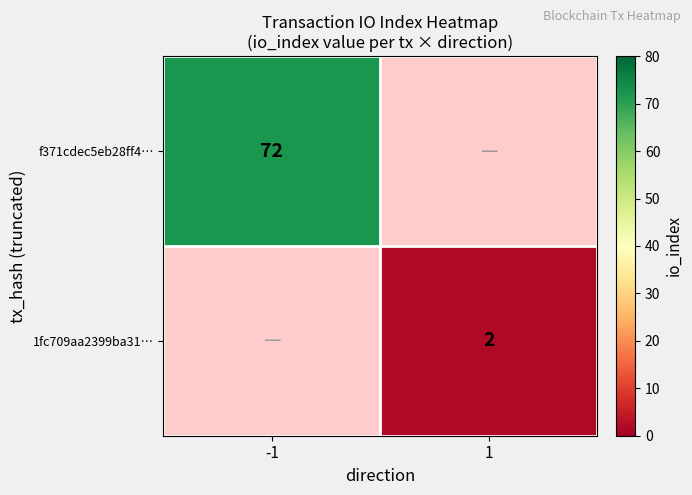

The value of f371cdec5eb28ff4… at -1 is 38.5. True or false?

False